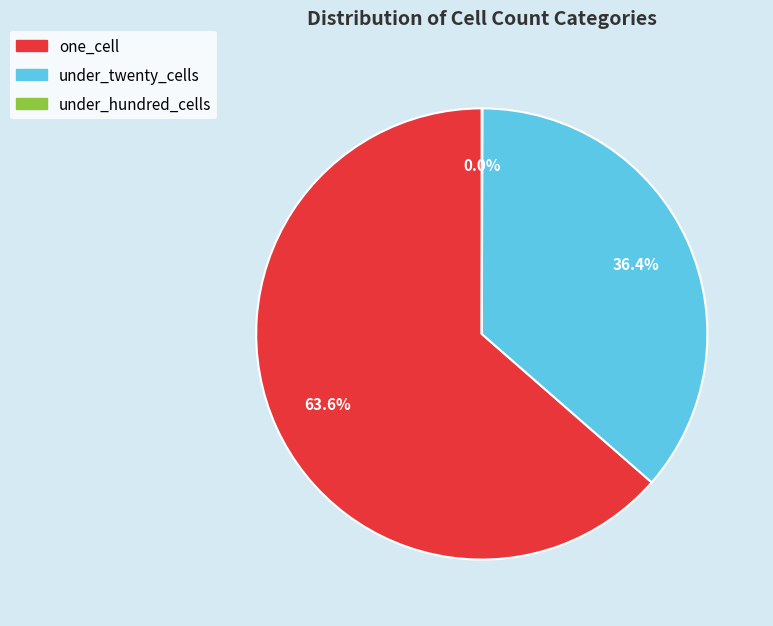

Does any single category account for the majority?

Yes